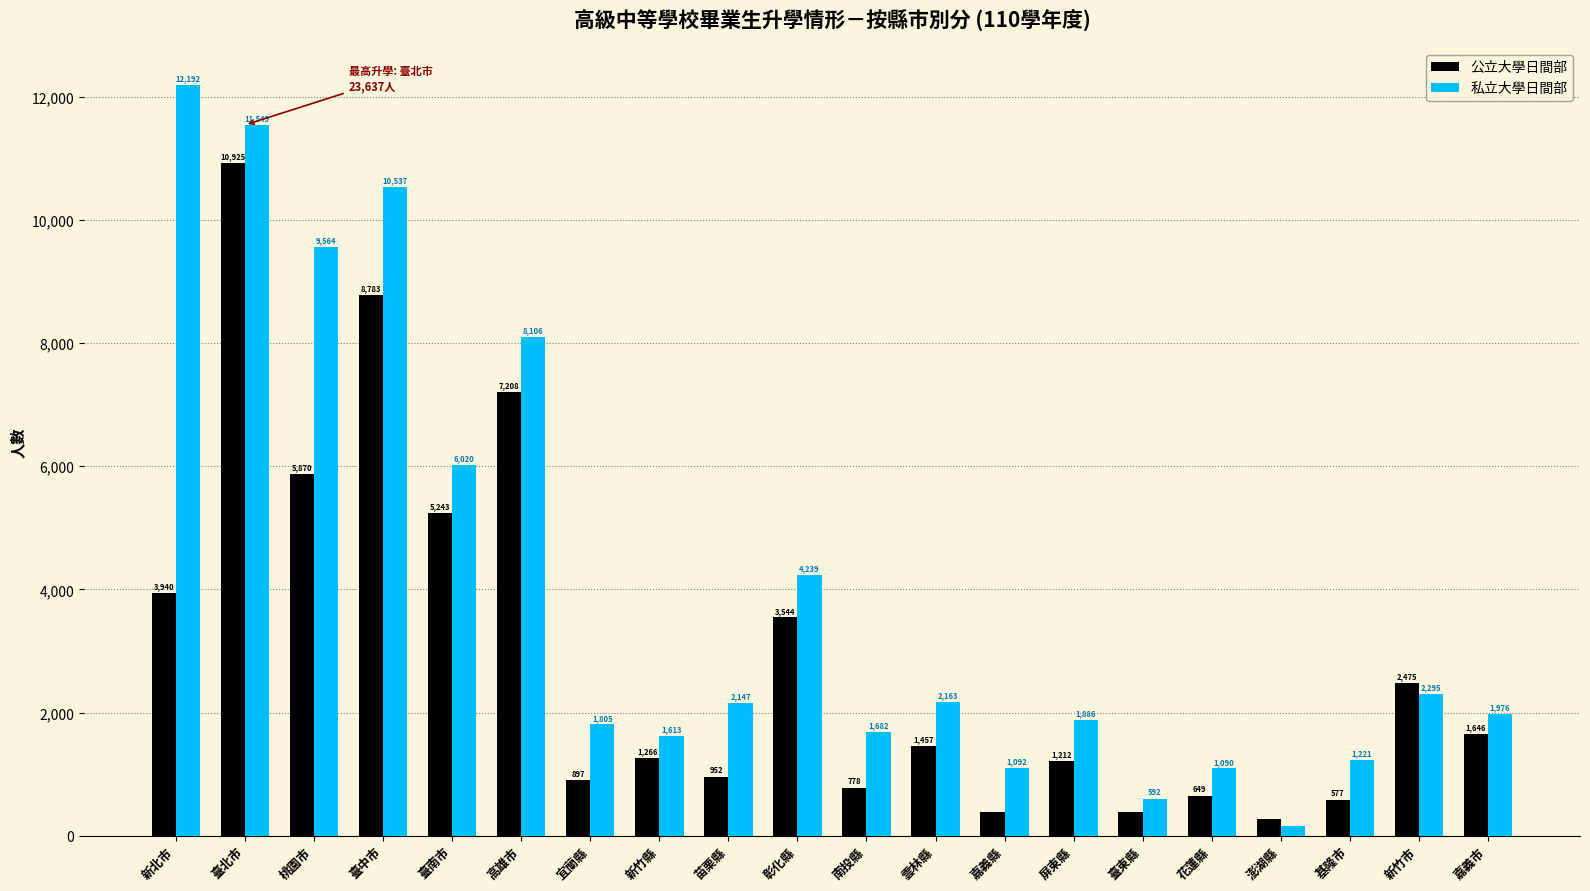

Which series has the largest range (max minus min)?

私立大學日間部